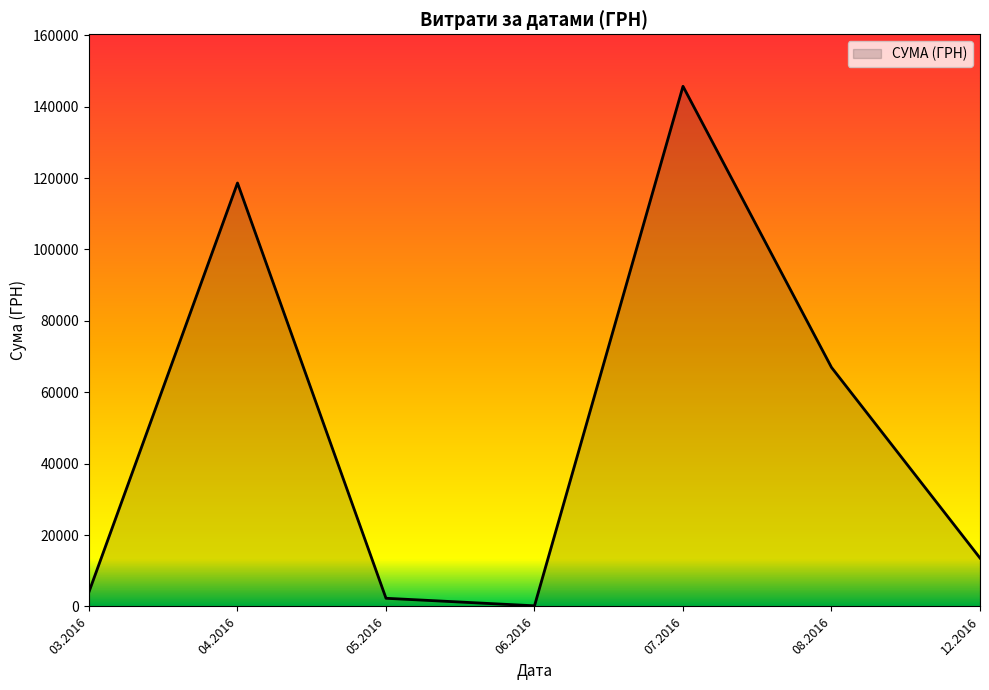

What is the difference between the maximum and minimum values?

145518.9